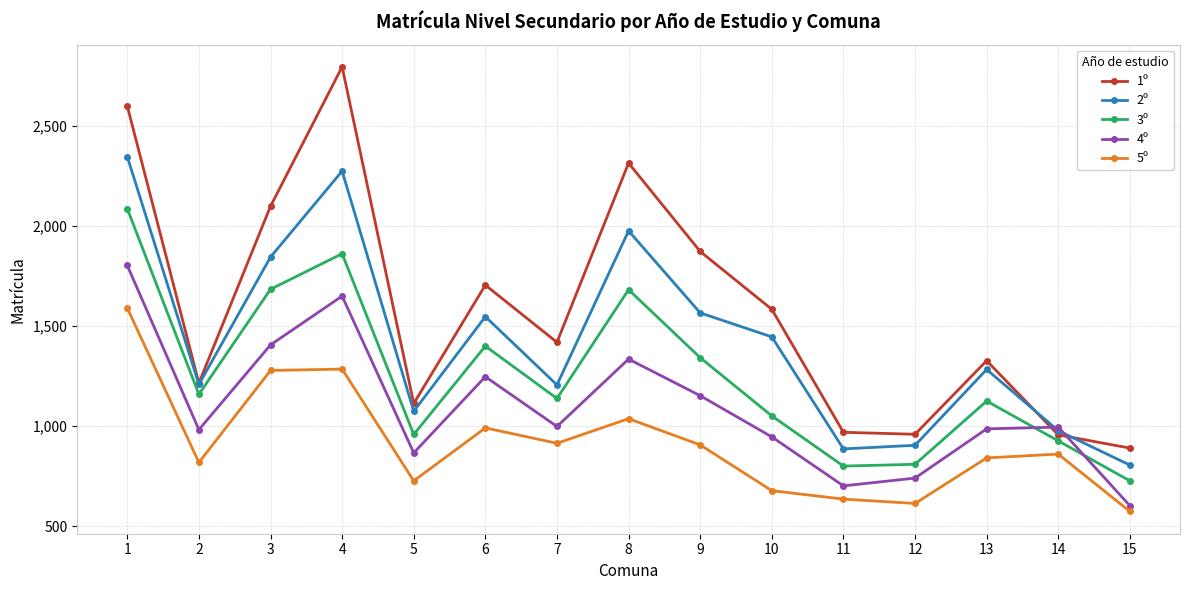

At which label is 5º closest to 1082?

8